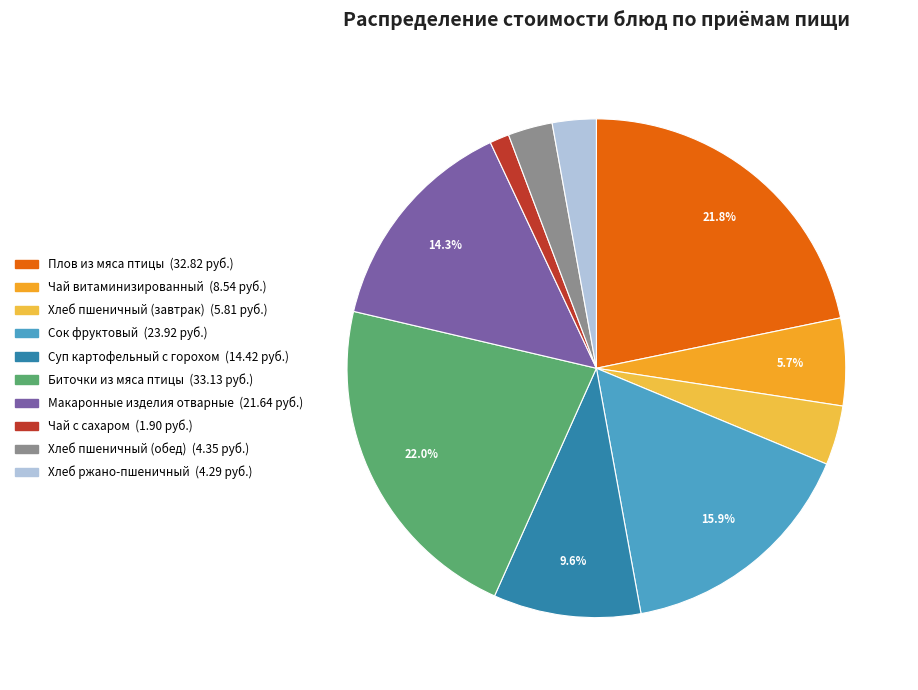

To the nearest percent, what is the average slice percentage?

10%